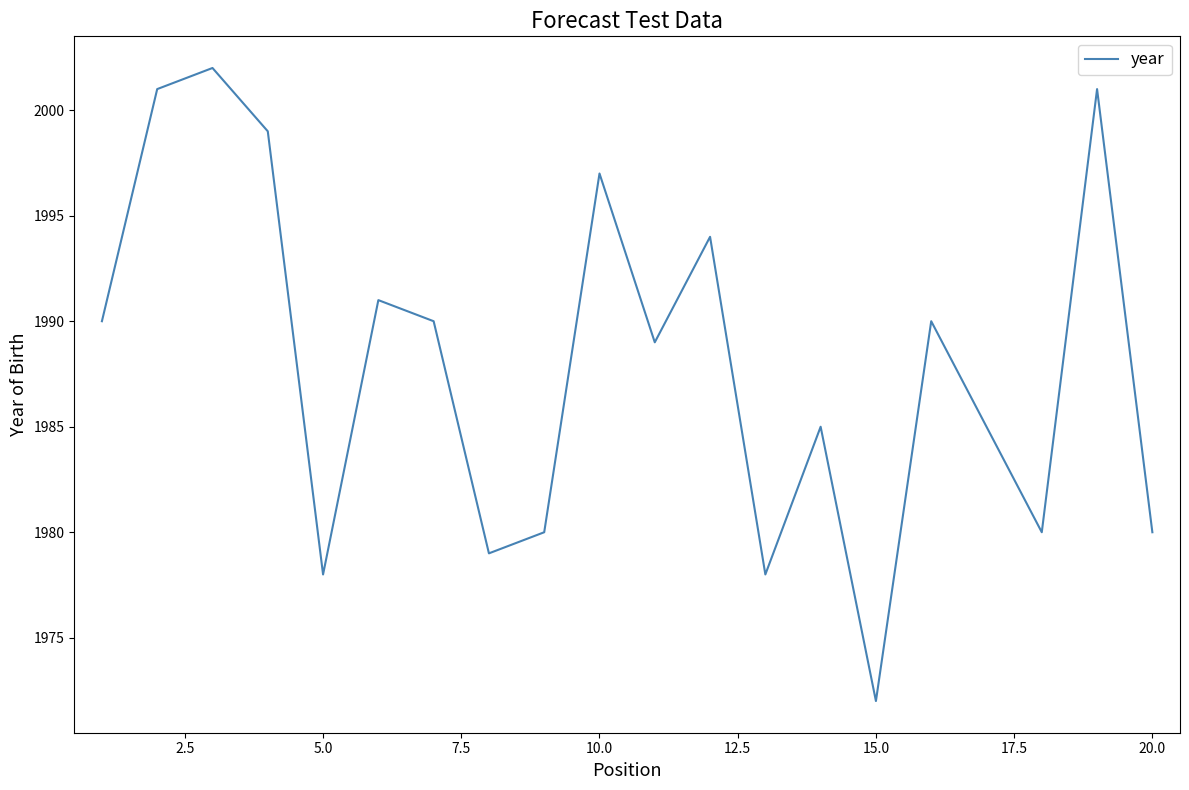

What is the maximum value shown in the chart?

2002